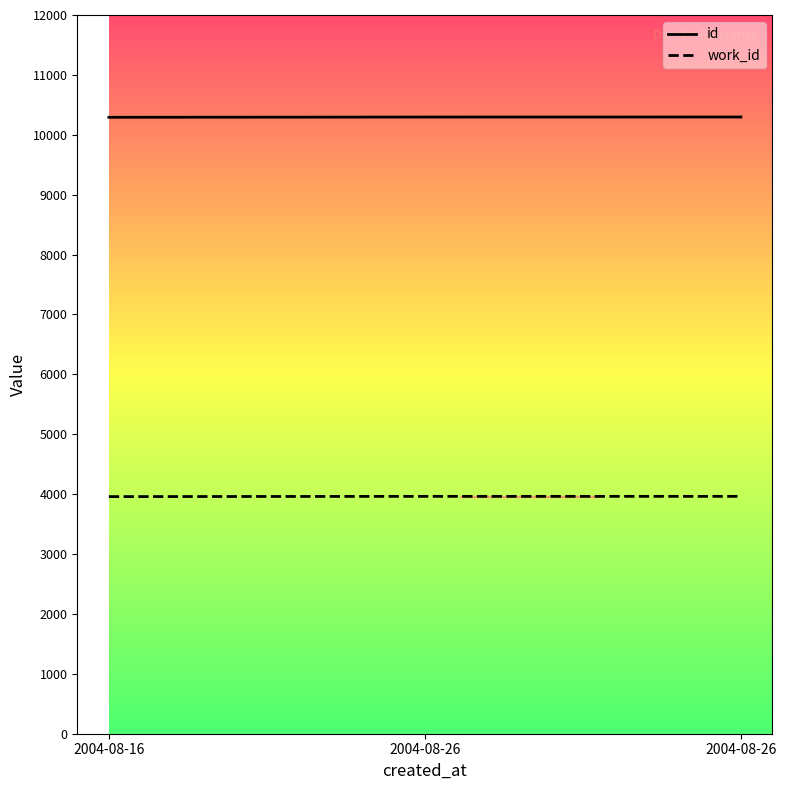

Where is work_id nearest to the value 3961?

2004-08-16